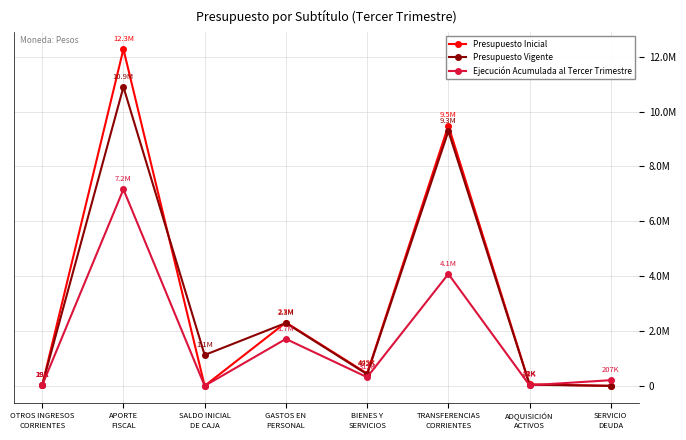

Reading right to left, transcribe all the data shown in this chart.

Presupuesto Inicial: 0	51121	9488375	449134	2309534	0	12278743	19421
Presupuesto Vigente: 0	41926	9286571	422197	2291471	1125192	10897552	19421
Ejecución Acumulada al Tercer Trimestre: 206532	20311	4080421	315283	1710147	0	7165288	19779